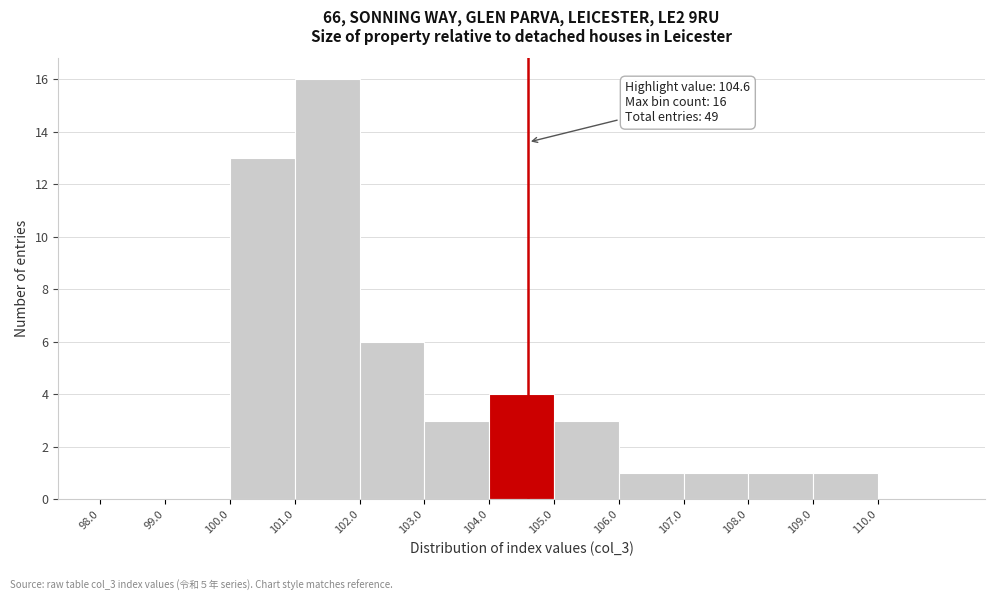

Which range on the x-axis has the tallest bar?

101 to 102